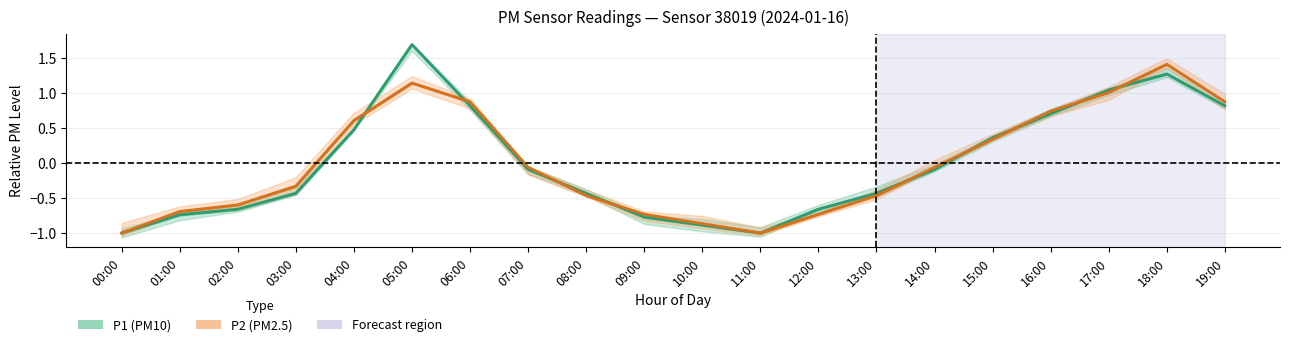

How many lines are shown in the chart?

2